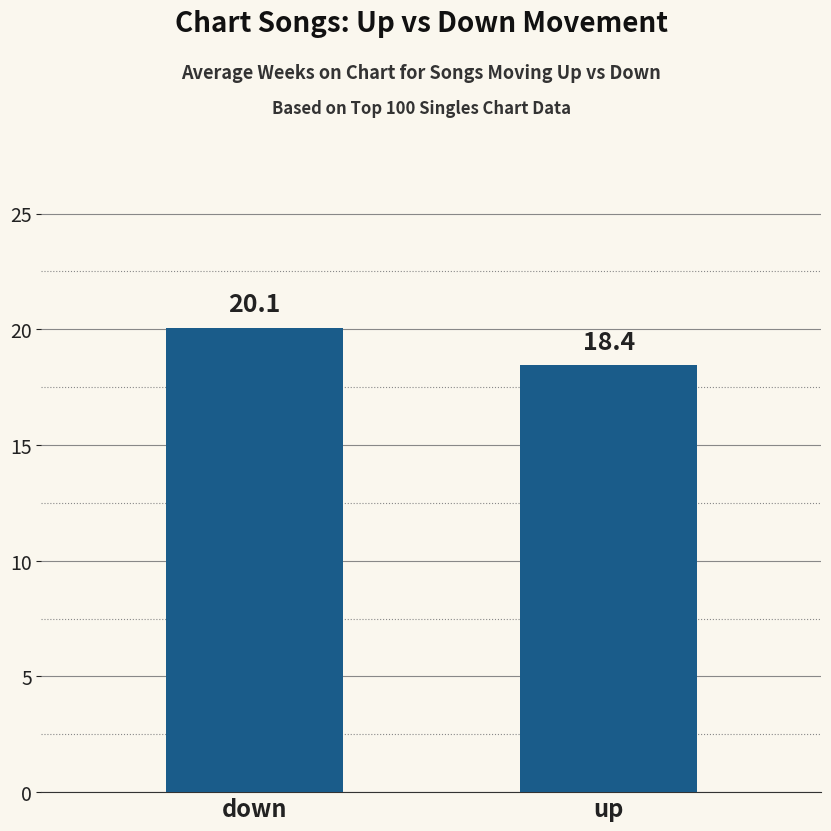

What is the change in value from down to up?

-1.6